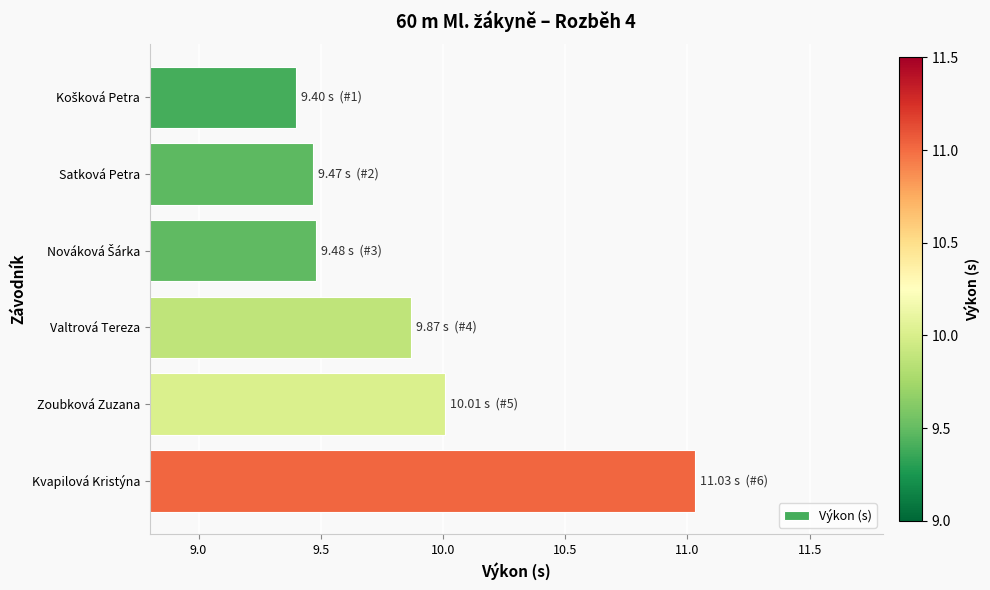

What is the change in value from Valtrová Tereza to Zoubková Zuzana?

+0.1